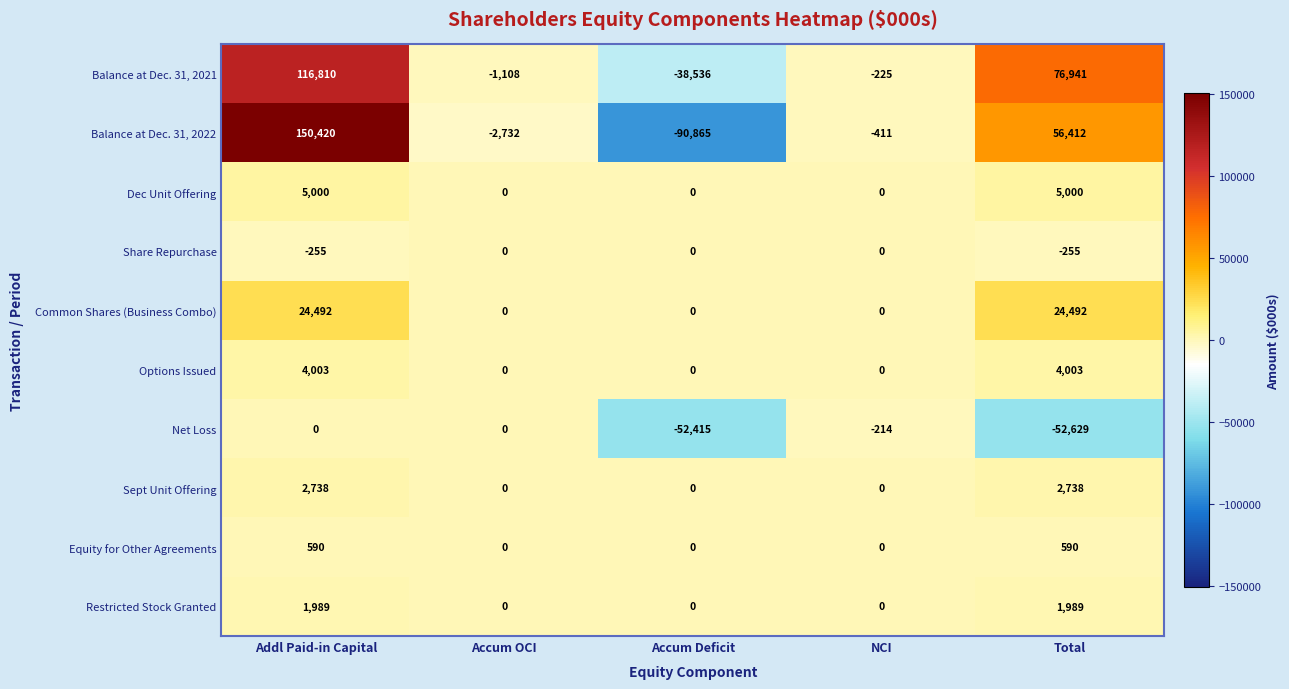

At Addl Paid-in Capital, list the series in order from largest to smallest.

Balance at Dec. 31, 2022, Balance at Dec. 31, 2021, Common Shares (Business Combo), Dec Unit Offering, Options Issued, Sept Unit Offering, Restricted Stock Granted, Equity for Other Agreements, Net Loss, Share Repurchase